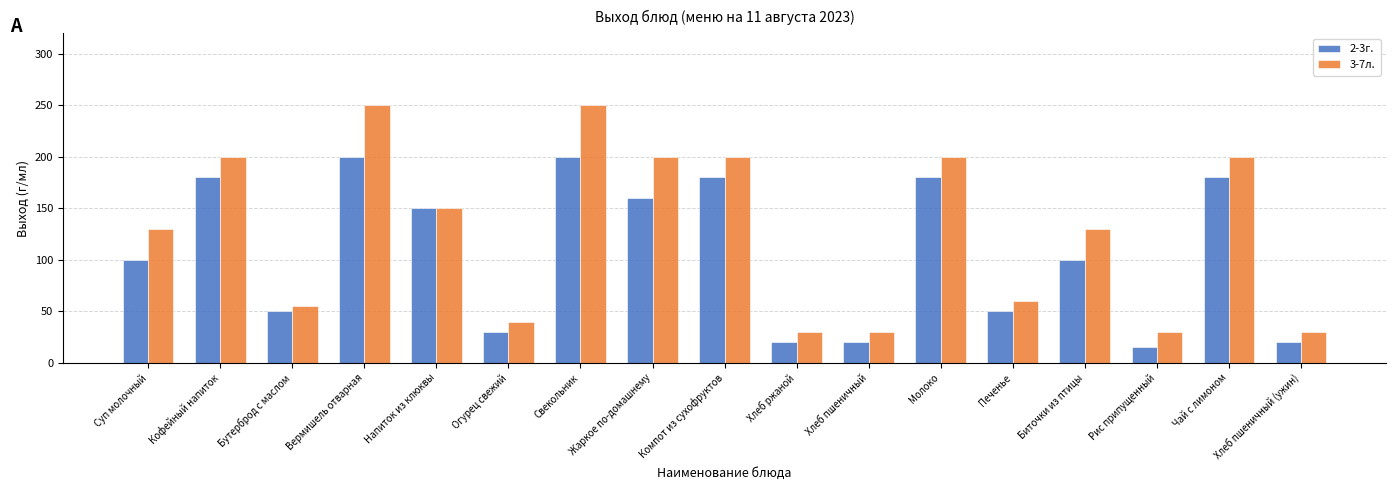

What is the maximum value for 3-7л.?

250